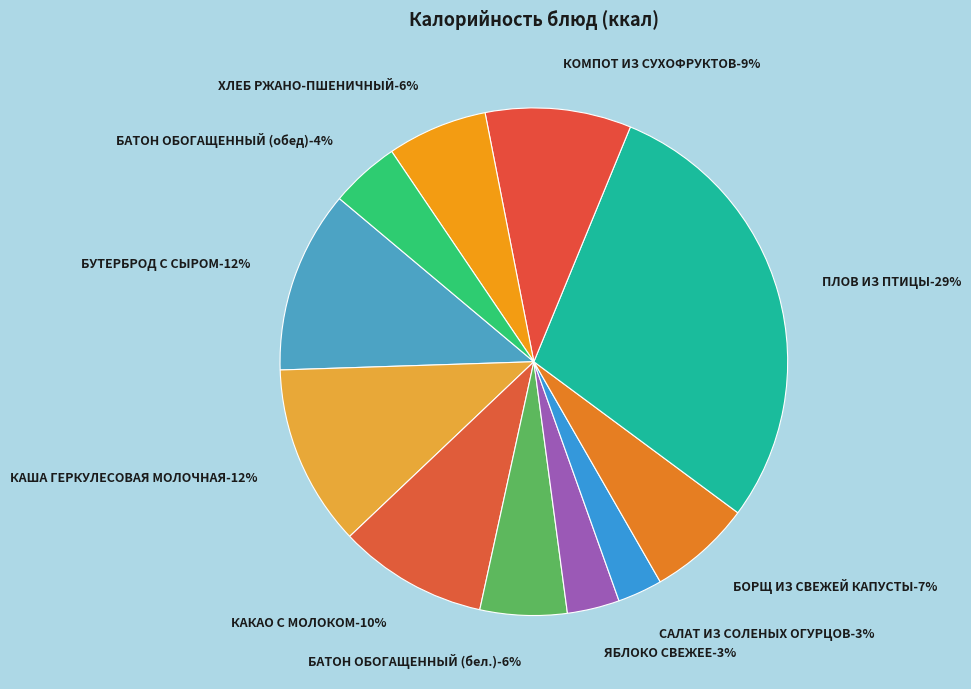

How many slices are in this pie chart?

11